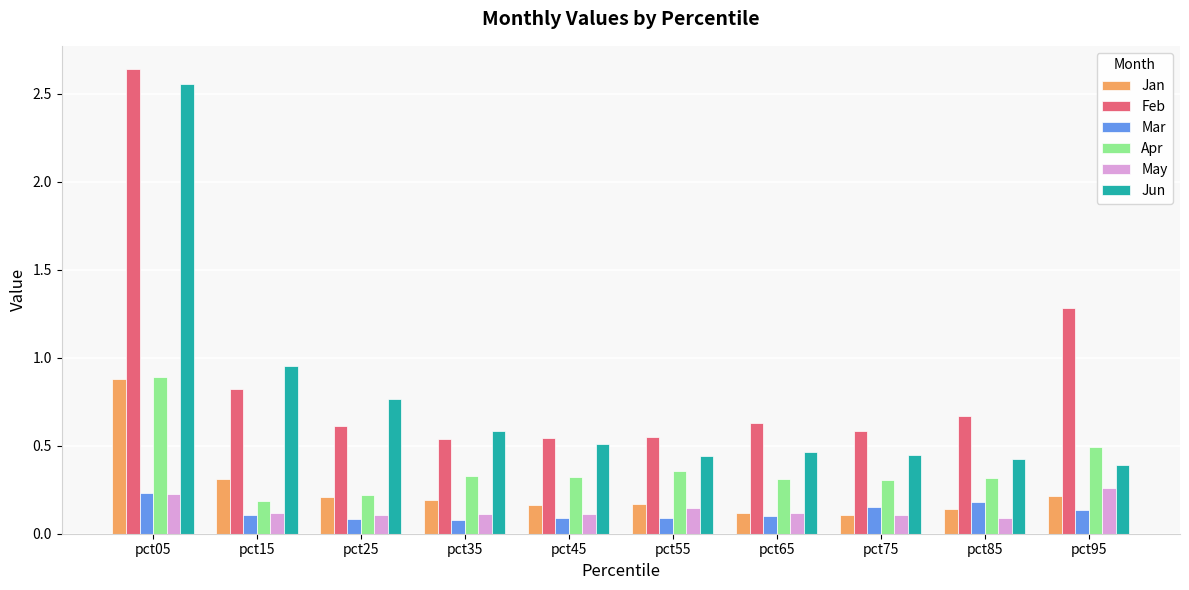

What is the difference between the Jun values at pct05 and pct15?

1.6